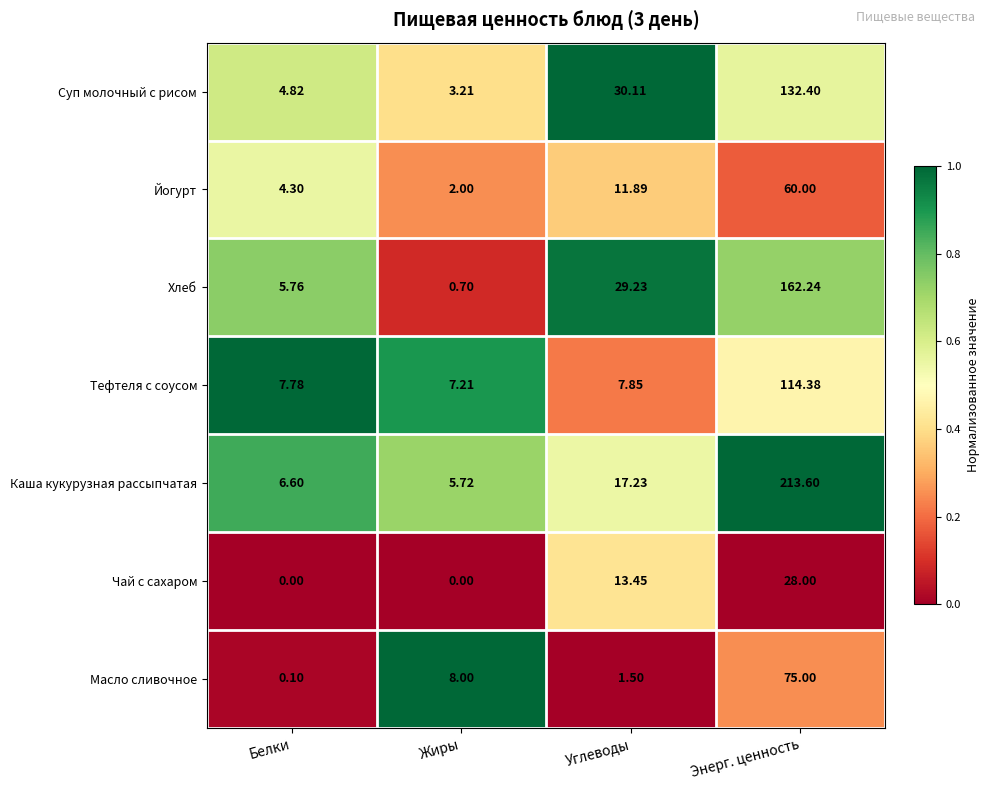

Which series changed the most between Углеводы and Энерг. ценность?

Каша кукурузная рассыпчатая